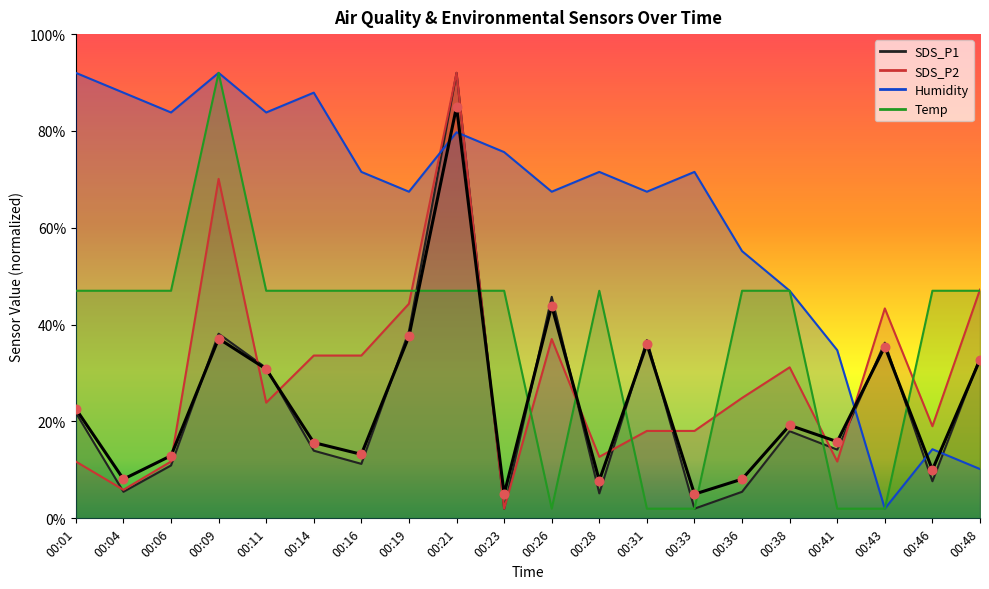

Which series has the largest Y range (max minus min)?

SDS_P1